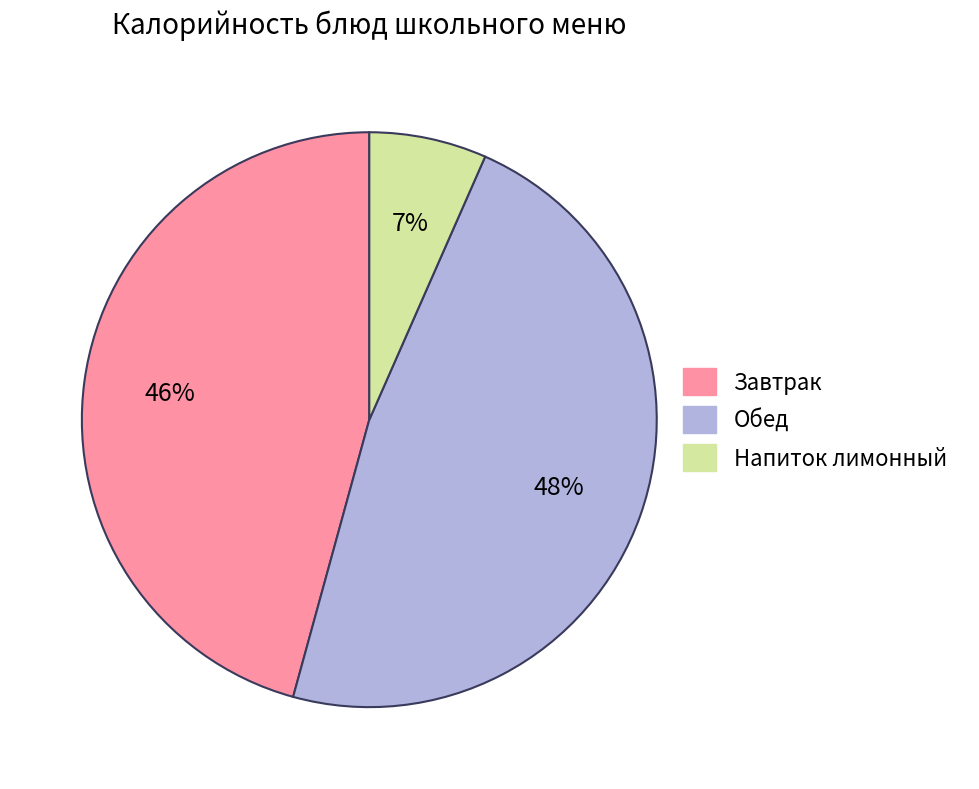

To the nearest percent, what is the average slice percentage?

33%